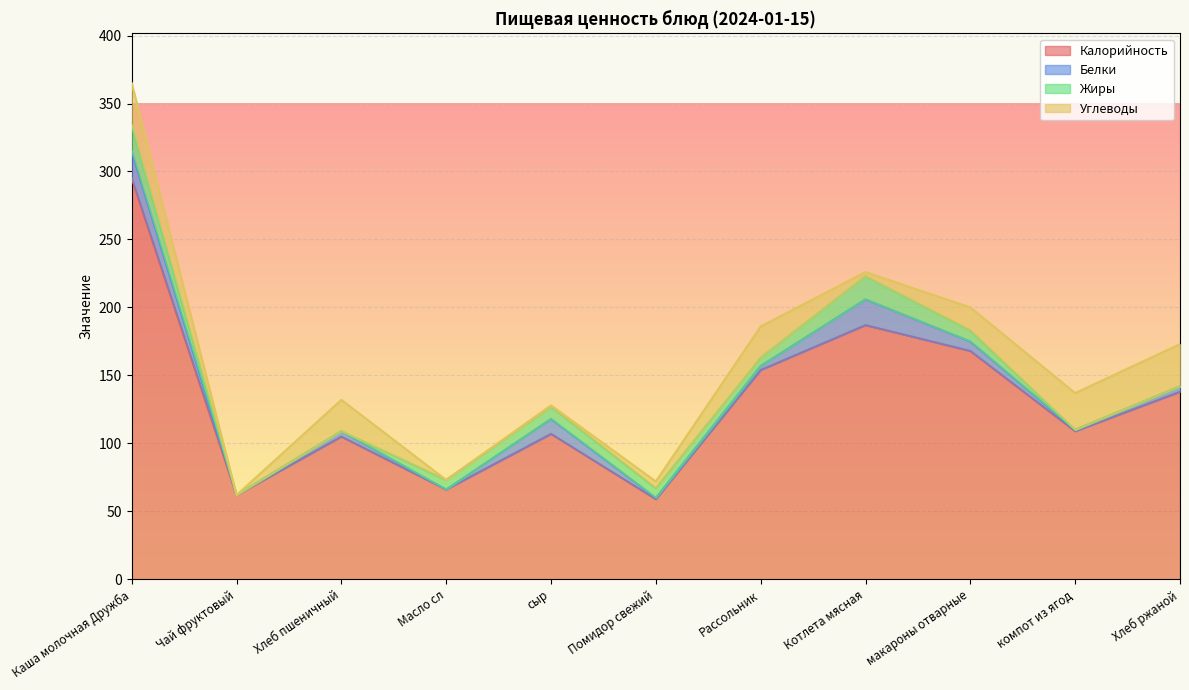

Rank the categories by Калорийность value from lowest to highest.

Помидор свежий, Чай фруктовый, Масло сл, Хлеб пшеничный, сыр, компот из ягод, Хлеб ржаной, Рассольник, макароны отварные, Котлета мясная, Каша молочная Дружба